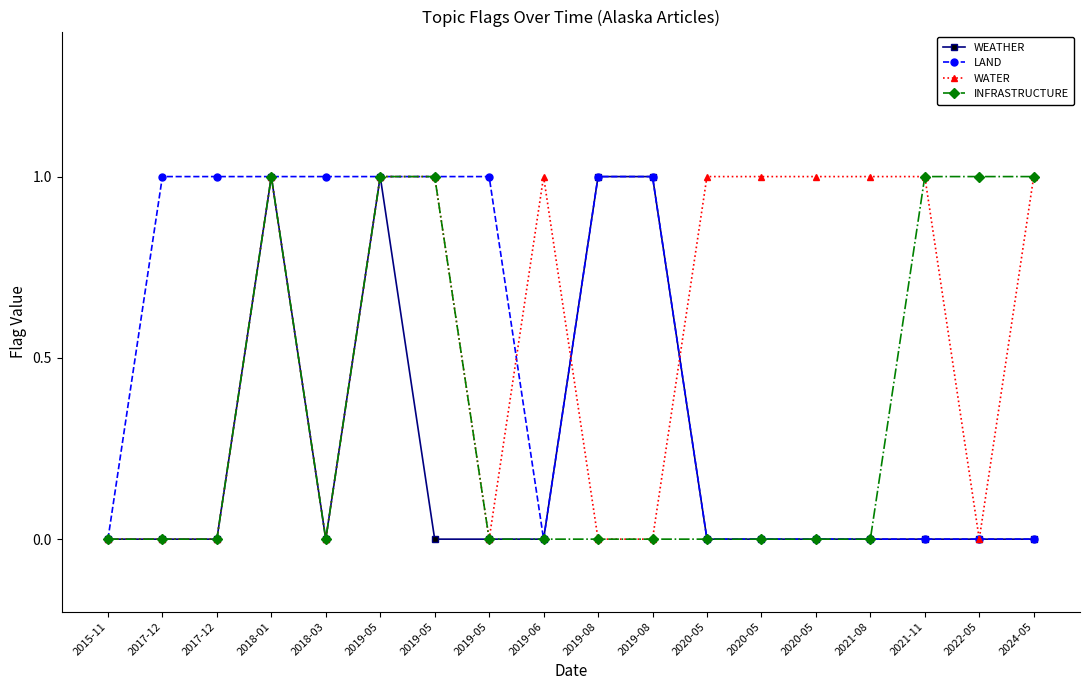

What is the difference between the maximum and second lowest values in the WATER series?

1